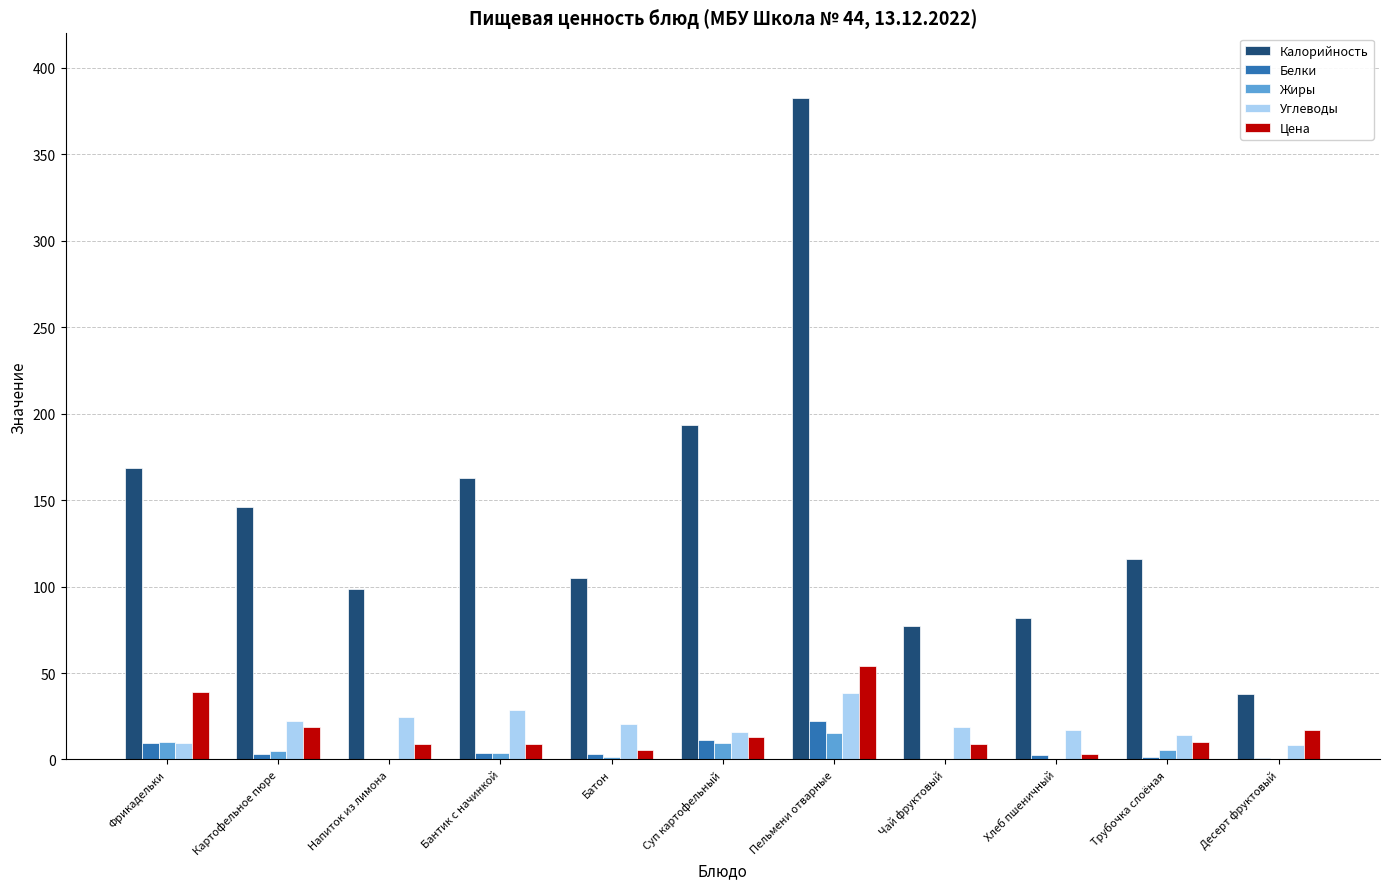

How many series are shown in this chart?

5